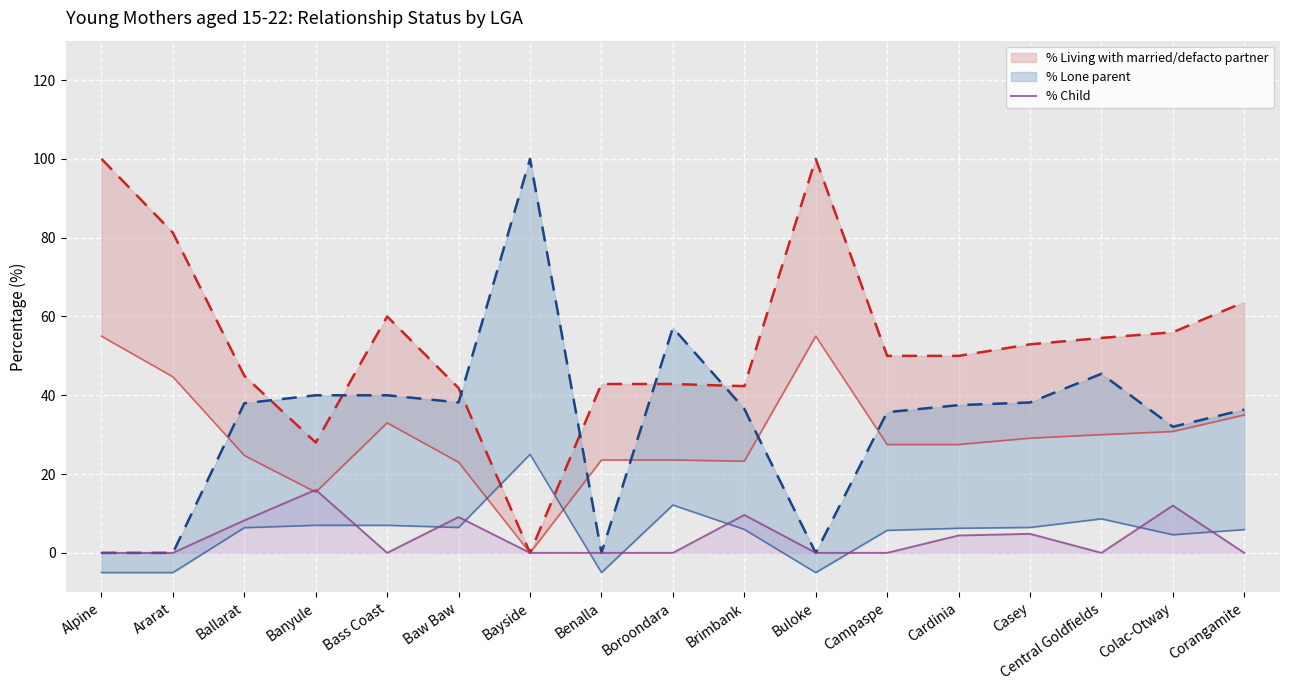

Reading left to right, what are all the values shown in this chart?

Alpine=0.0	Ararat=0.0	Ballarat=8.2	Banyule=16.0	Bass Coast=0.0	Baw Baw=9.1	Bayside=0.0	Benalla=0.0	Boroondara=0.0	Brimbank=9.6	Buloke=0.0	Campaspe=0.0	Cardinia=4.4	Casey=4.8	Central Goldfields=0.0	Colac-Otway=12.0	Corangamite=0.0